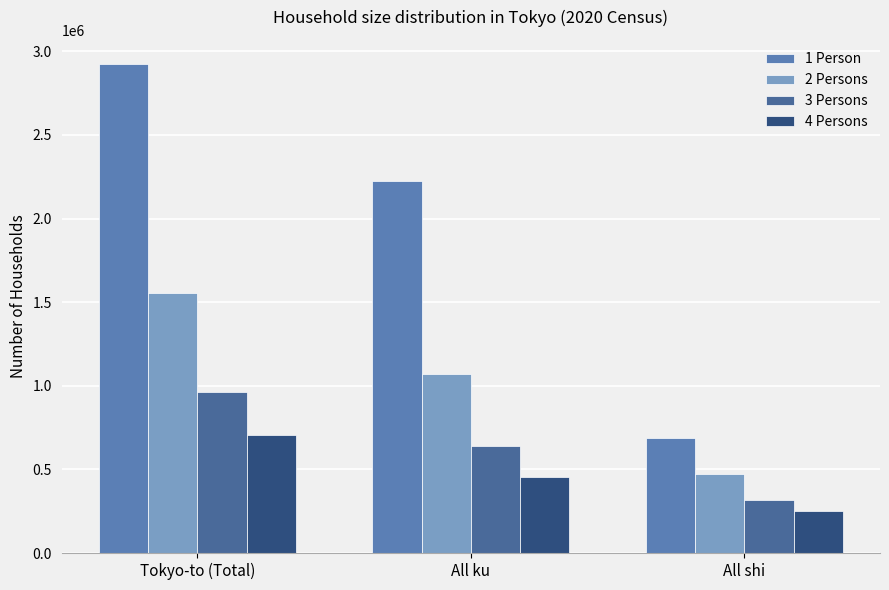

How many bars are there in each group?

4